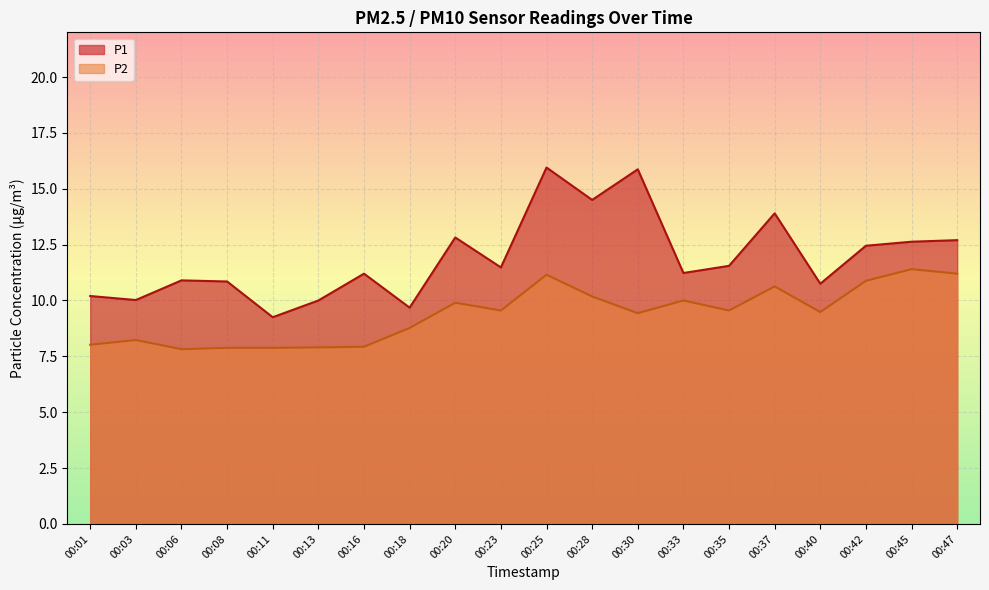

What is the sum of the P1 values at 00:33 and 00:35?

22.8